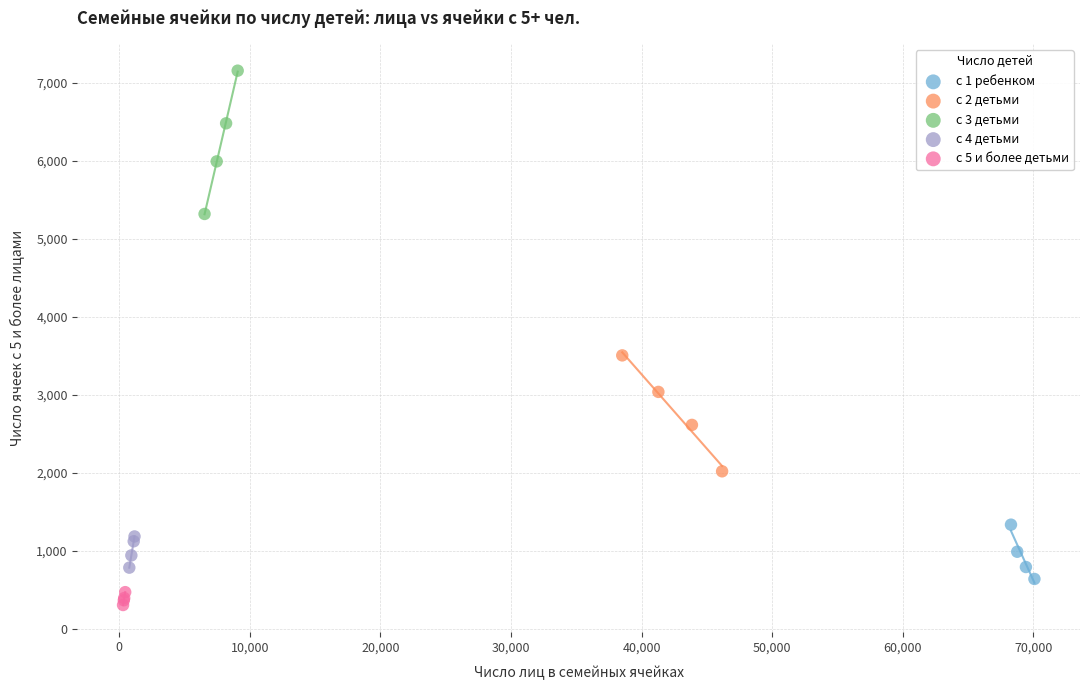

Which series reaches the minimum Y coordinate?

с 5 и более детьми